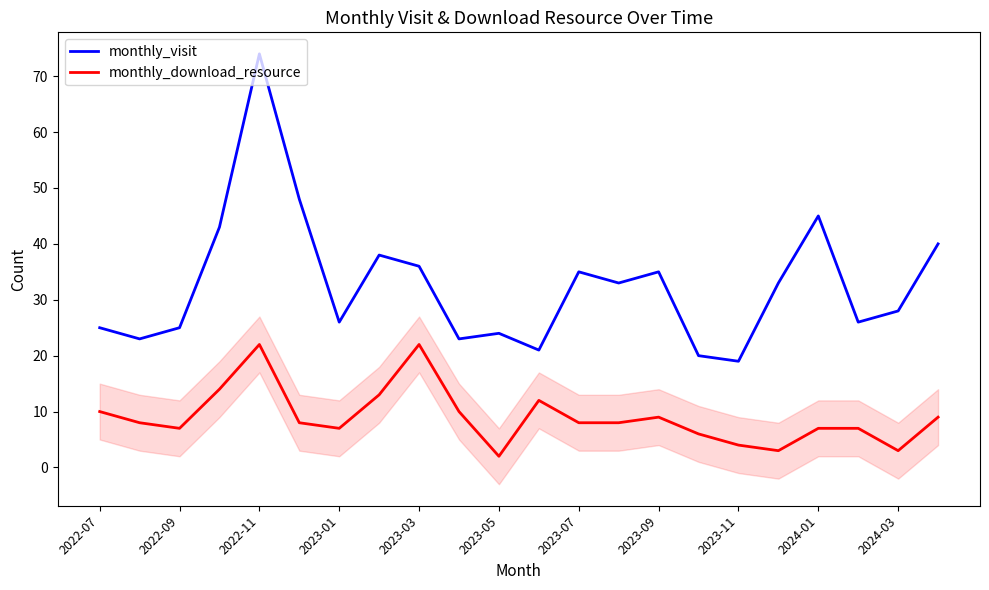

True or false: monthly_download_resource has a value of 4 at 2023-11.

True